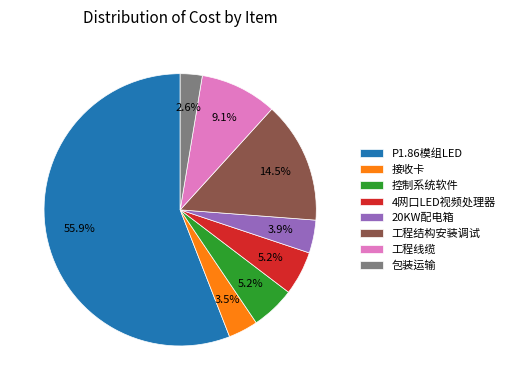

What percentage is the 包装运输 slice, to the nearest percent?

3%